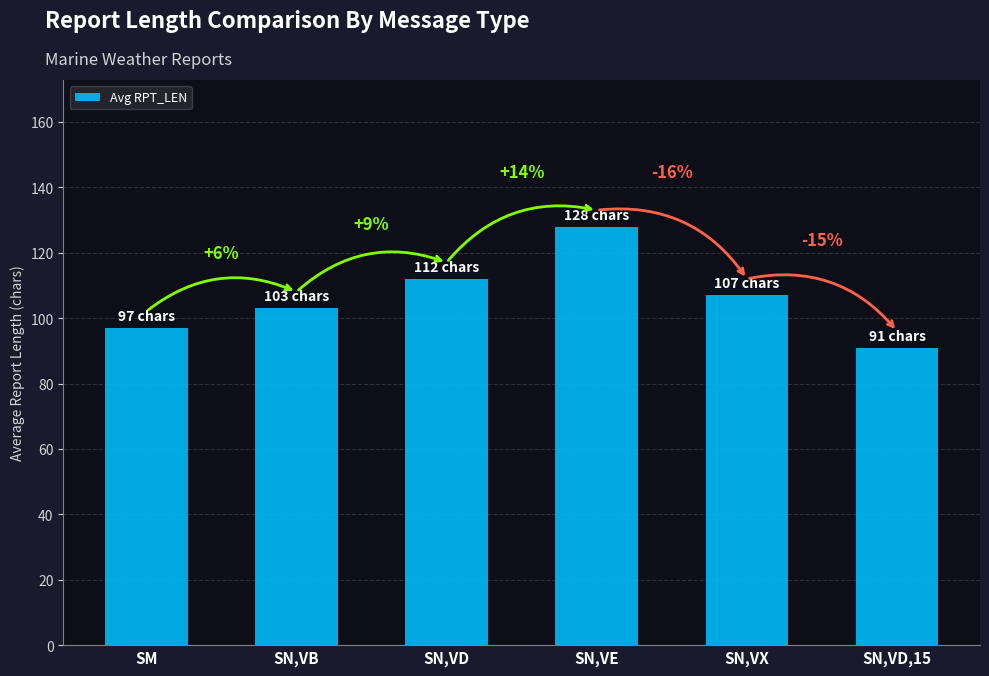

List the labels in order of value, largest first.

SN,VE, SN,VD, SN,VX, SN,VB, SM, SN,VD,15